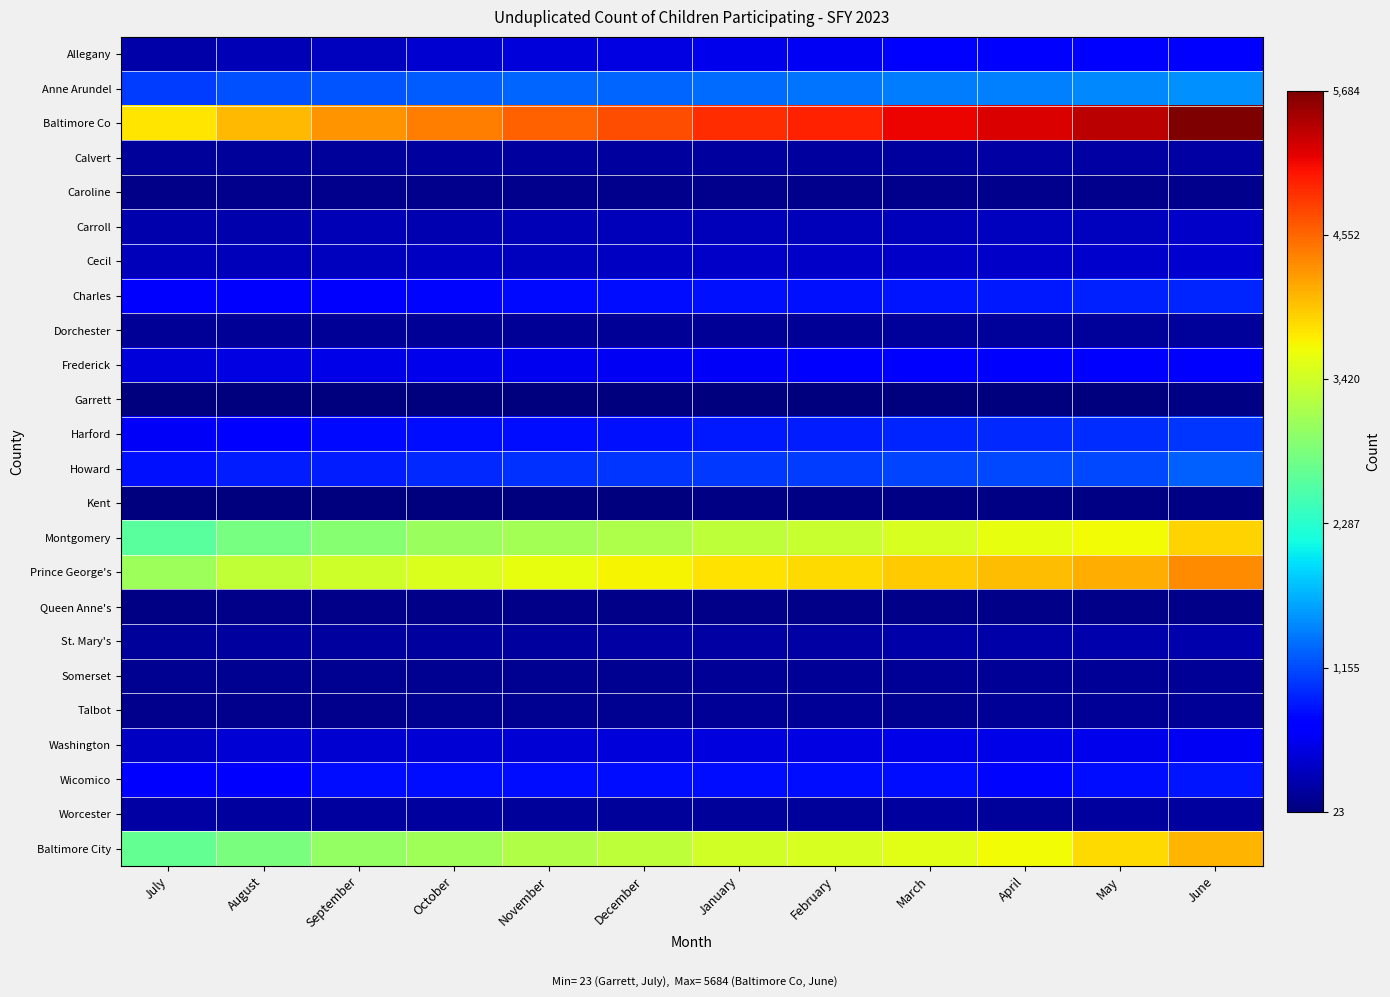

At which category is the sum across all series the highest?

June